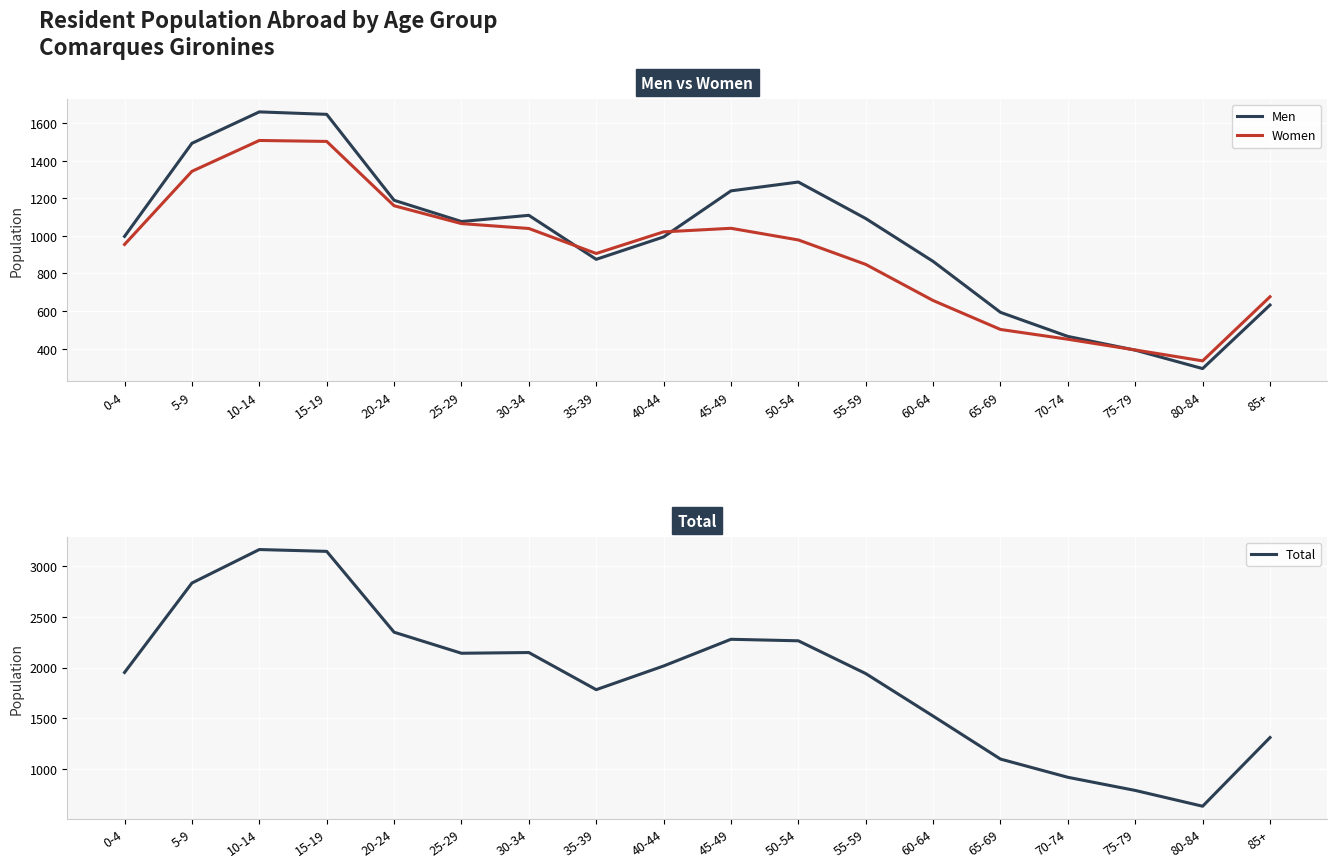

At which category does Men reach its first local peak?

10-14